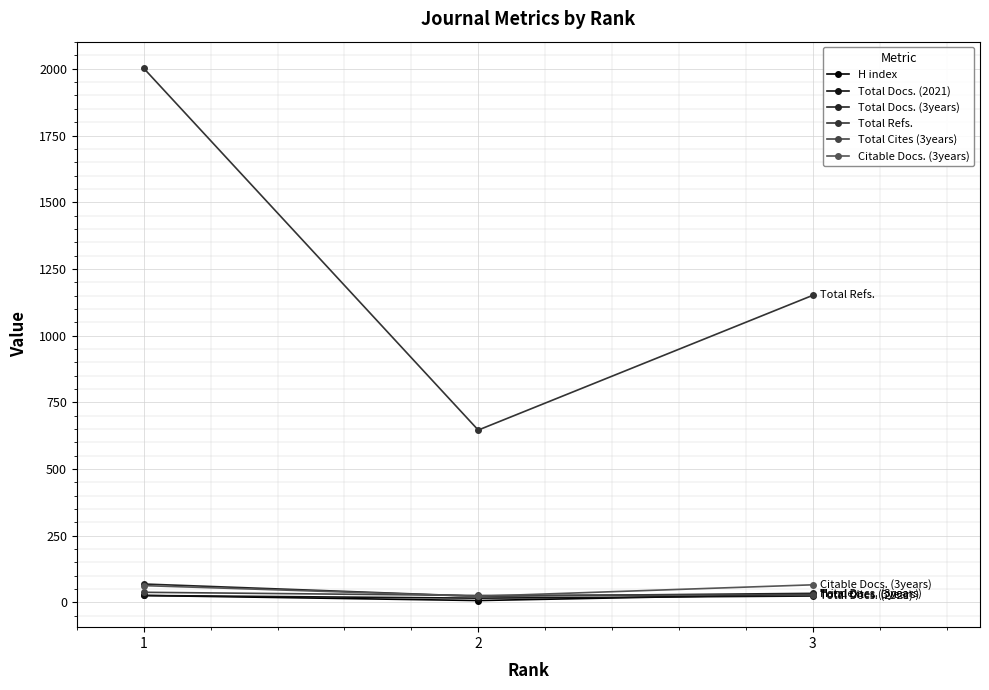

Reading left to right, what are all the values shown in this chart?

H index: 26	7	31
Total Docs. (2021): 26	16	24
Total Docs. (3years): 69	23	34
Total Refs.: 2002	646	1151
Total Cites (3years): 38	26	29
Citable Docs. (3years): 63	23	66